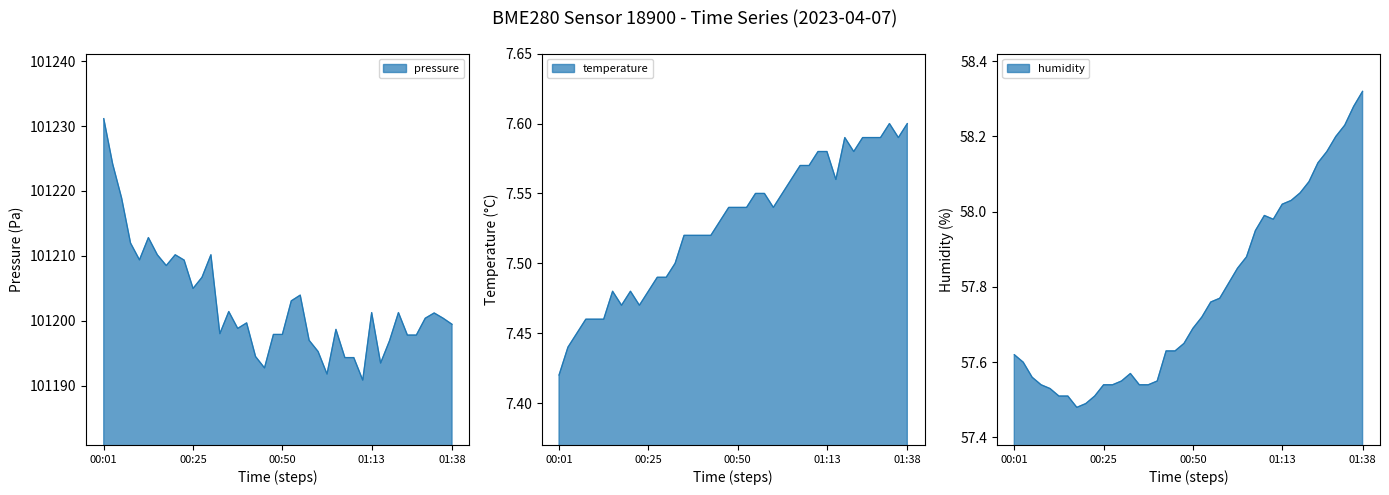

True or false: pressure has a value of 101190.8 at 01:13.

True